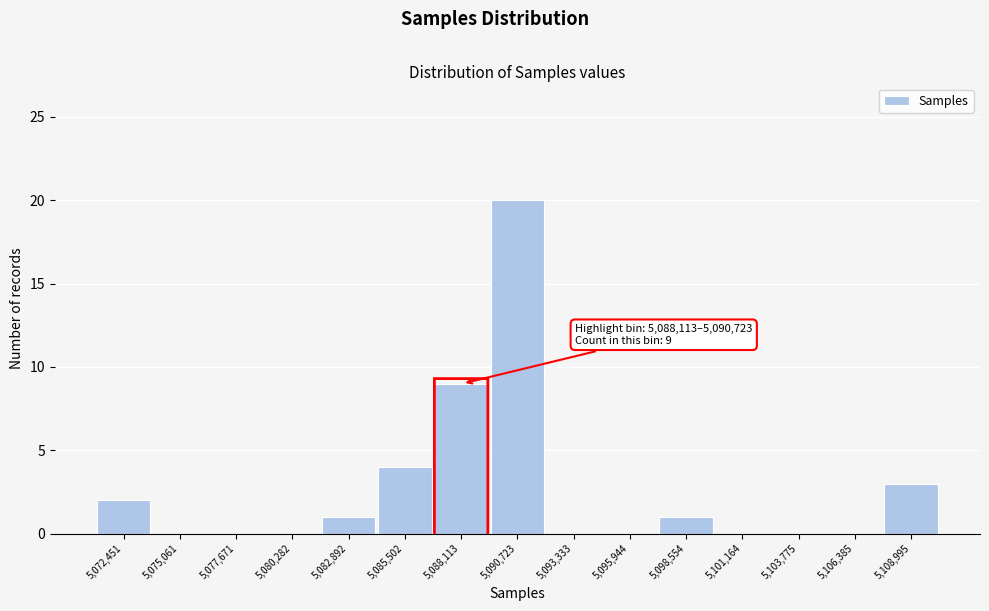

Reading left to right, extract all data points from this chart.

5,072,451=2	5,075,061=0	5,077,671=0	5,080,282=0	5,082,892=1	5,085,502=4	5,088,113=9	5,090,723=20	5,093,333=0	5,095,944=0	5,098,554=1	5,101,164=0	5,103,775=0	5,106,385=0	5,108,995=3